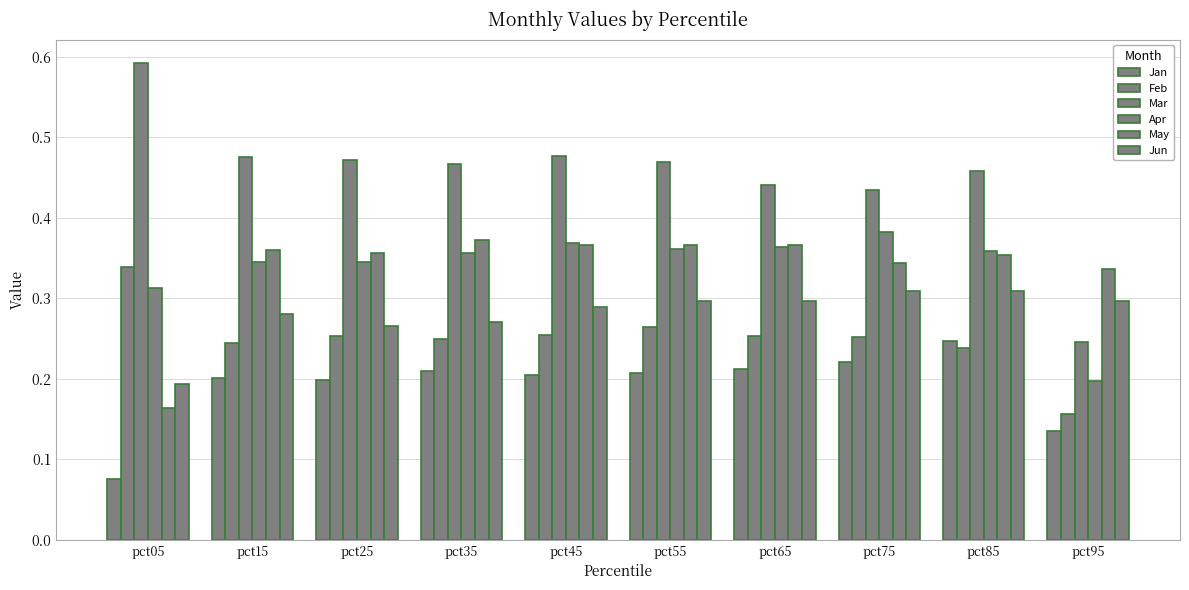

Read the Feb value at pct75.

0.3